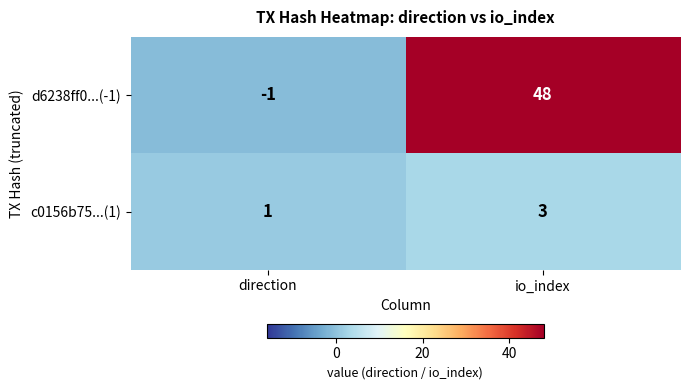

True or false: c0156b75...(1) has a value of 0 at direction.

False